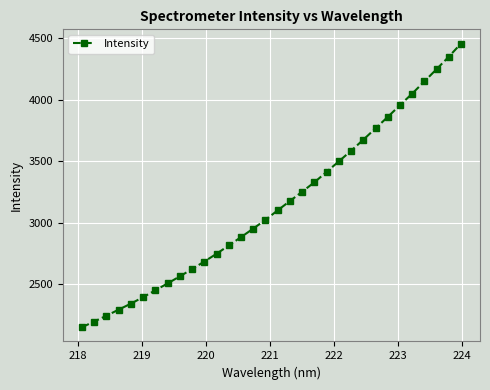

Does the chart have visible grid lines?

Yes